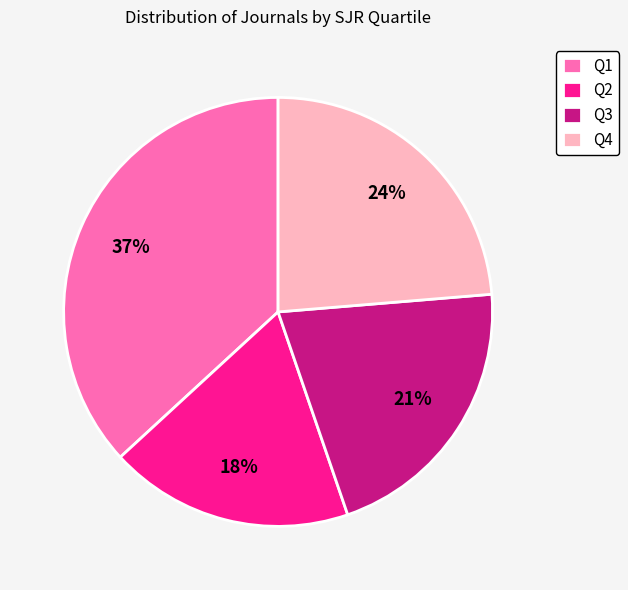

To the nearest percent, what is the average slice percentage?

25%